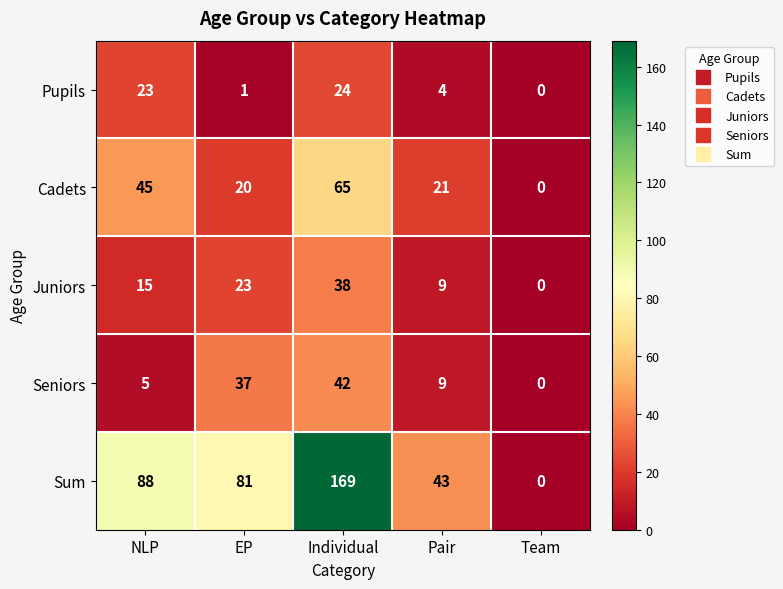

Reading left to right, transcribe all the data shown in this chart.

Pupils: 23	1	24	4	0
Cadets: 45	20	65	21	0
Juniors: 15	23	38	9	0
Seniors: 5	37	42	9	0
Sum: 88	81	169	43	0